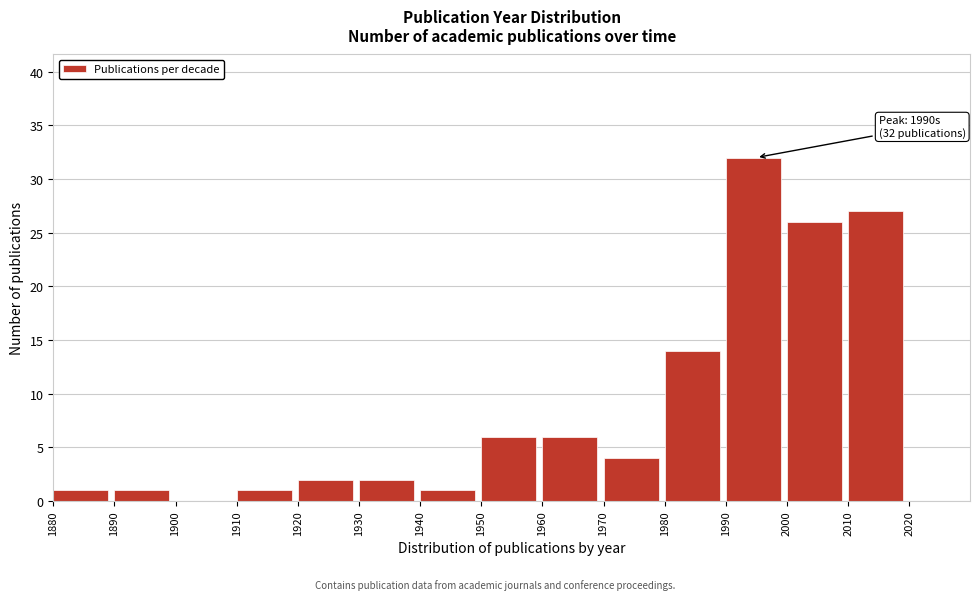

Over which range of the x-axis is the bar tallest?

1990 to 2000